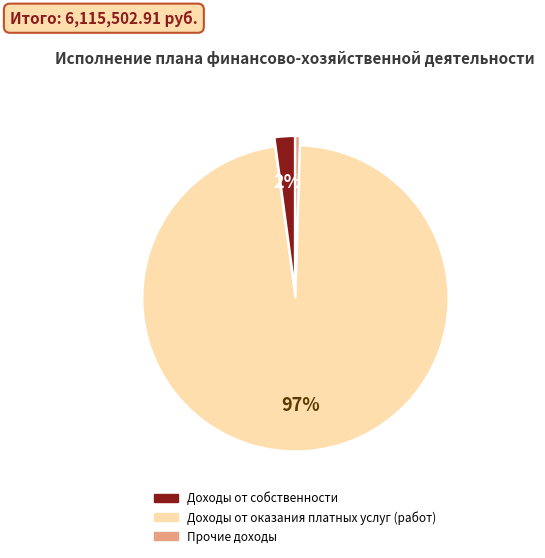

The Доходы от оказания платных услуг (работ) slice represents 83% of the pie. True or false?

False